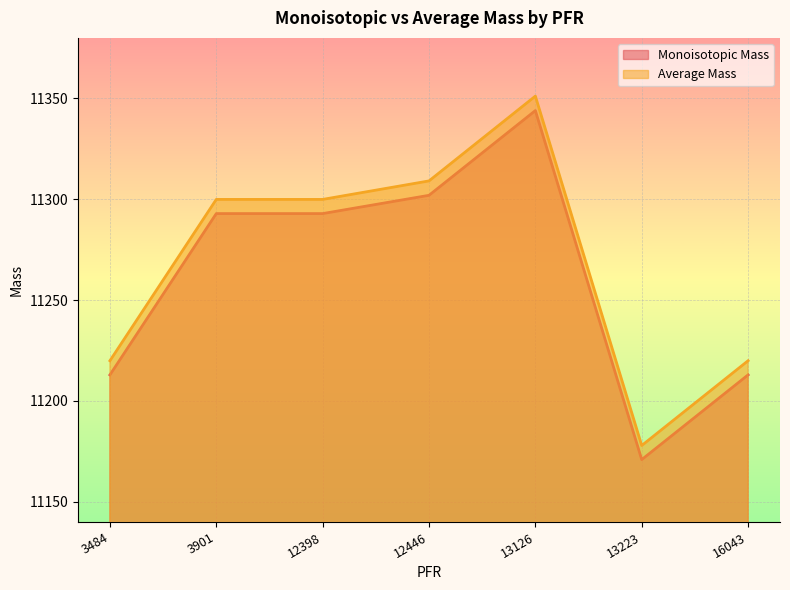

What is the sum of all Monoisotopic Mass values?

78828.4